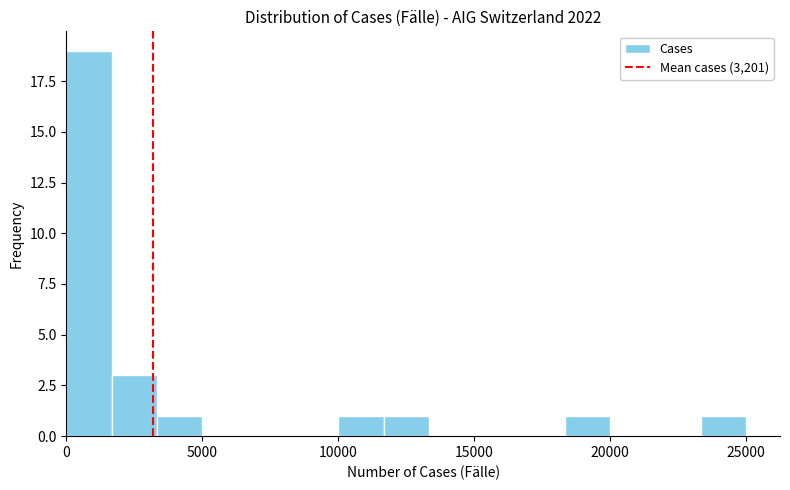

Around what value on the x-axis is the tallest bar? Give the approximate position of its centre, as read against the axis.

1000